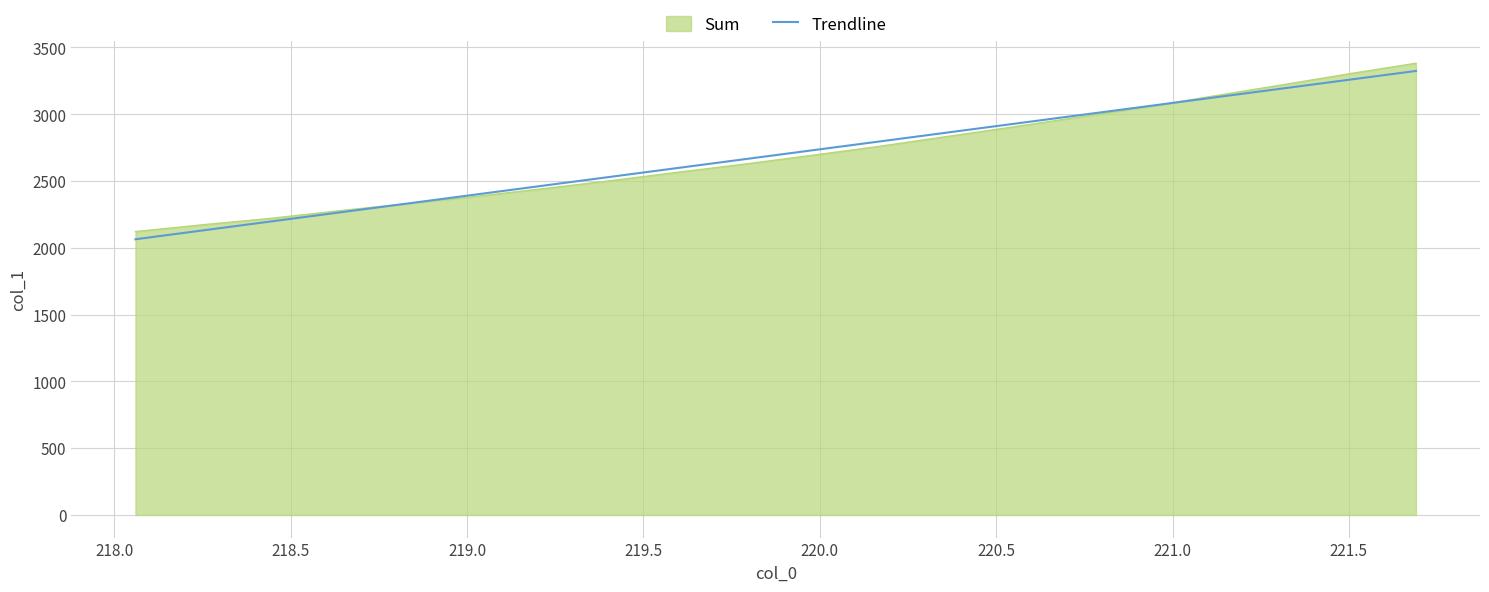

Count the number of categories in the chart.

20